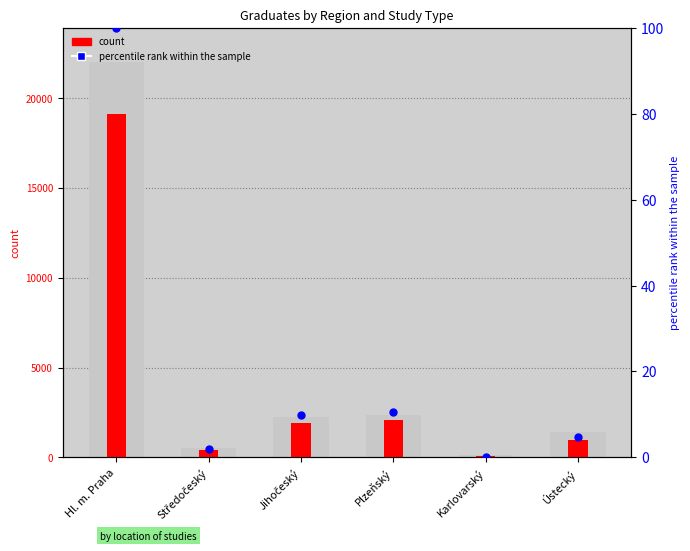

Which has a higher value, Plzeňský or Karlovarský?

Plzeňský